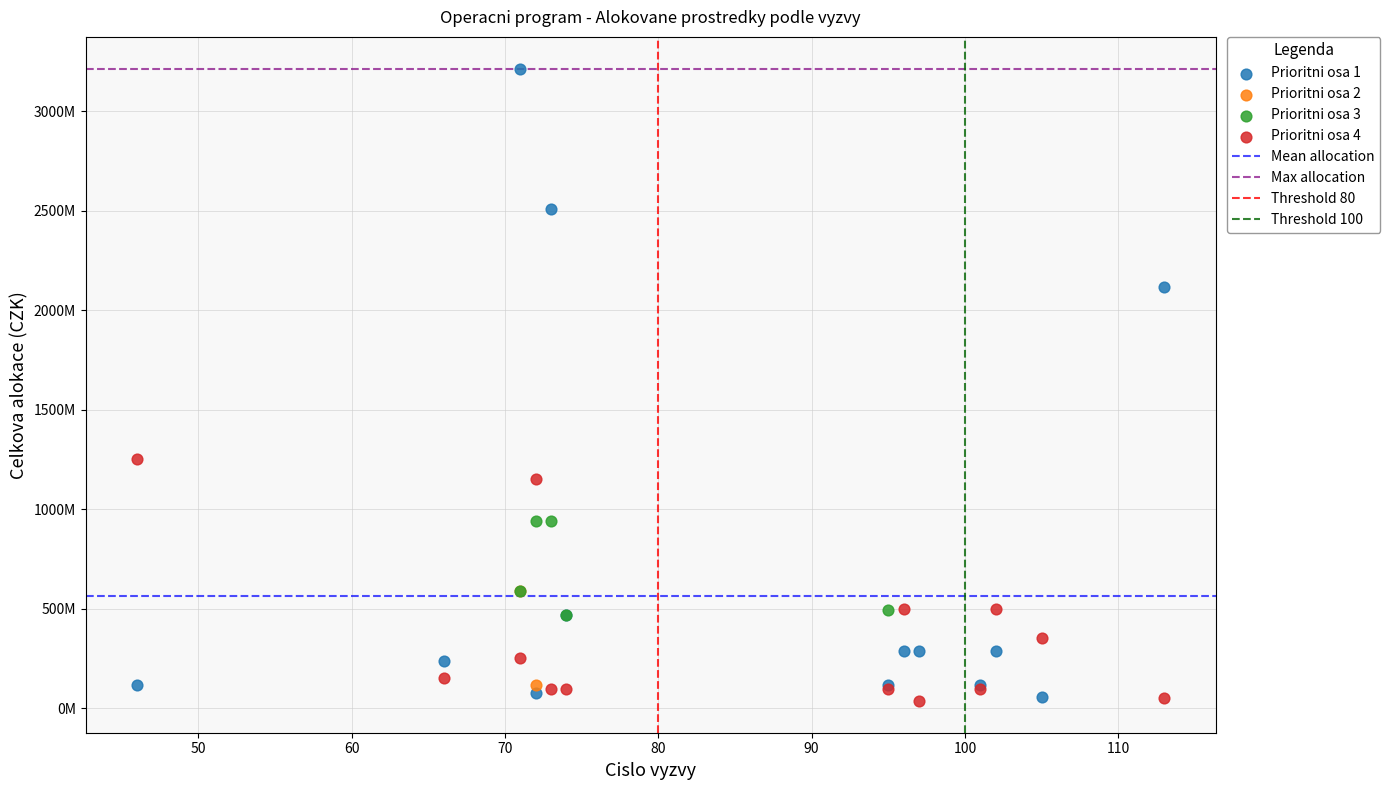

Which series has the widest spread of Y values?

Prioritni osa 1